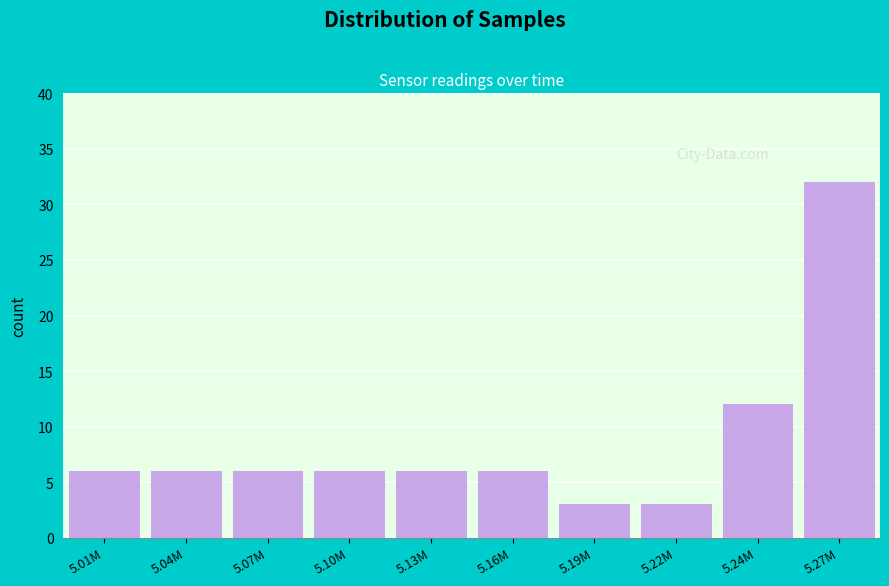

Reading right to left, list all the values displayed in this chart.

32	12	3	3	6	6	6	6	6	6